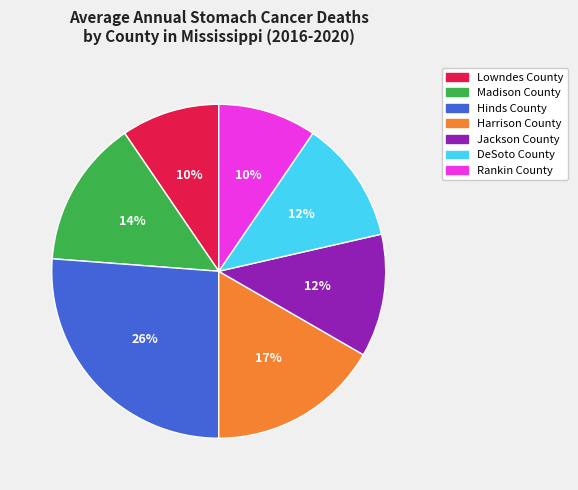

To the nearest percent, what is the combined percentage of Lowndes County and Madison County?

24%